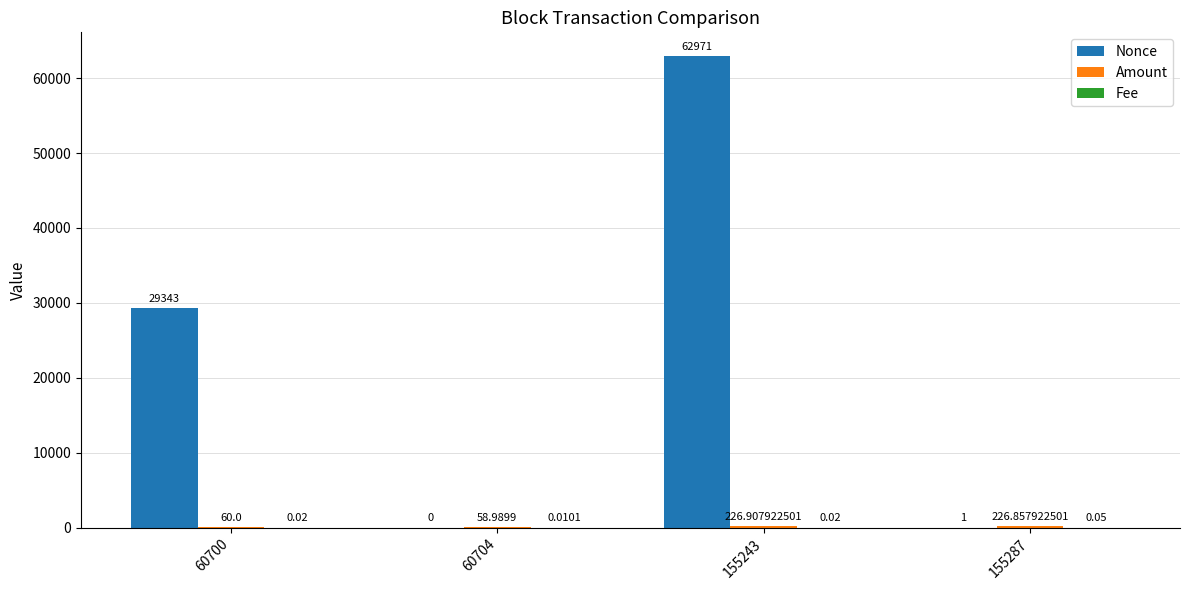

How many series are shown in this chart?

3